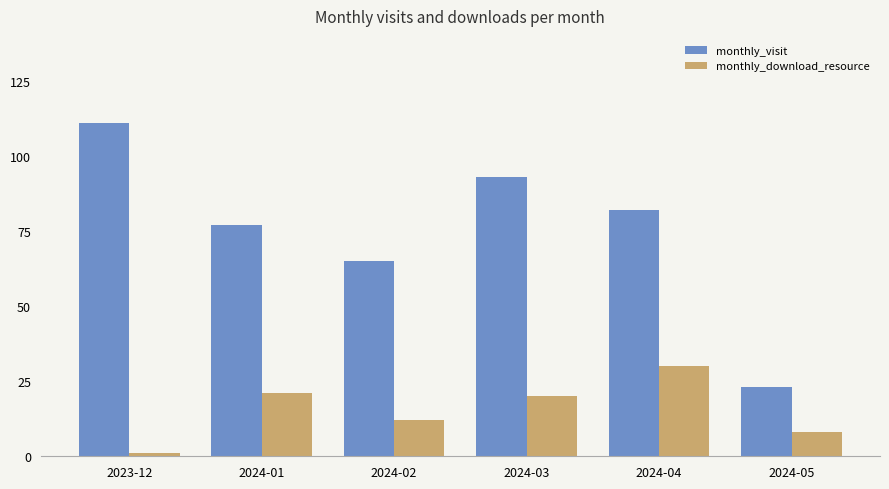

What are all the series names shown in the legend?

monthly_visit, monthly_download_resource